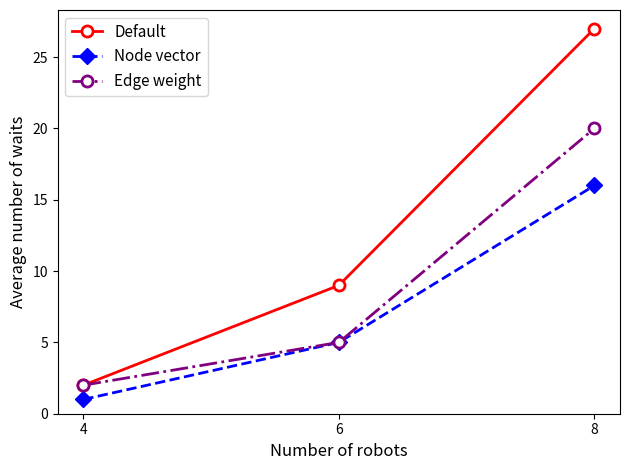

What is the difference between the Node vector values at 8 and 4?

15